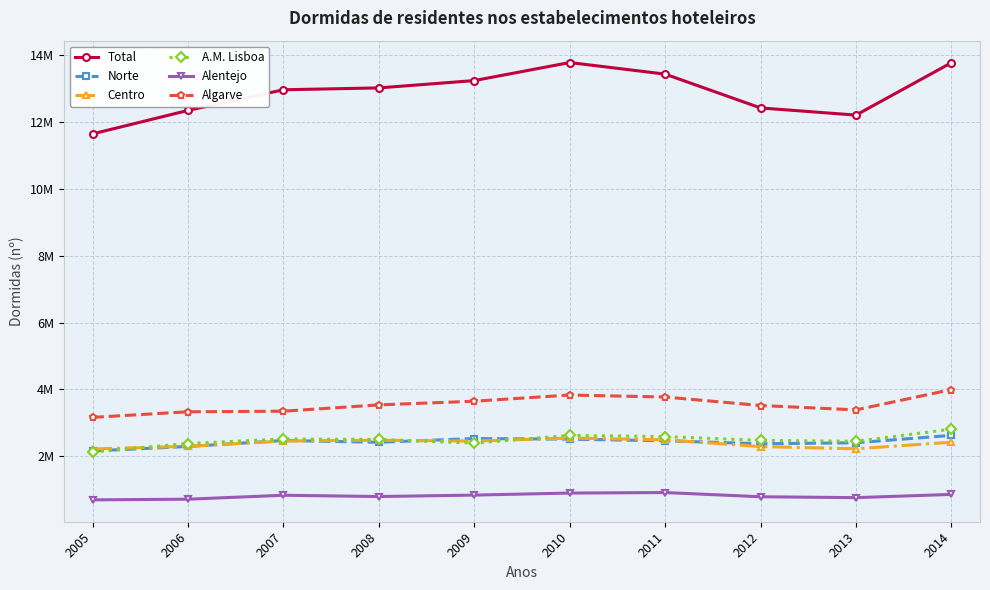

The value of Alentejo at 2011 is 913753. True or false?

True